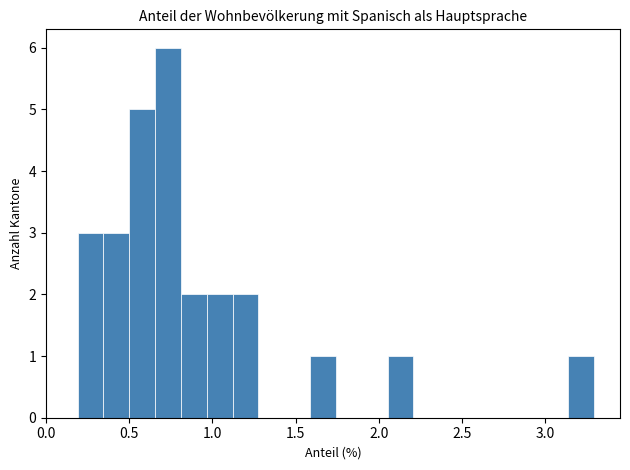

Around what value on the x-axis is the tallest bar? Give the approximate position of its centre, as read against the axis.

0.75